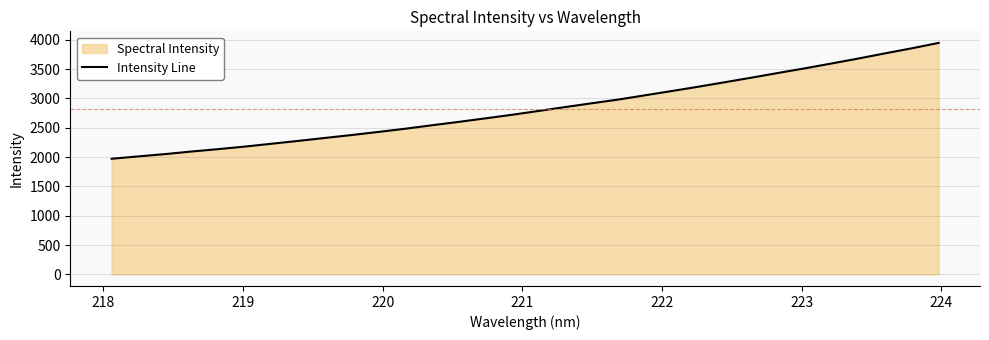

What is the minimum value shown in the chart?

1971.8